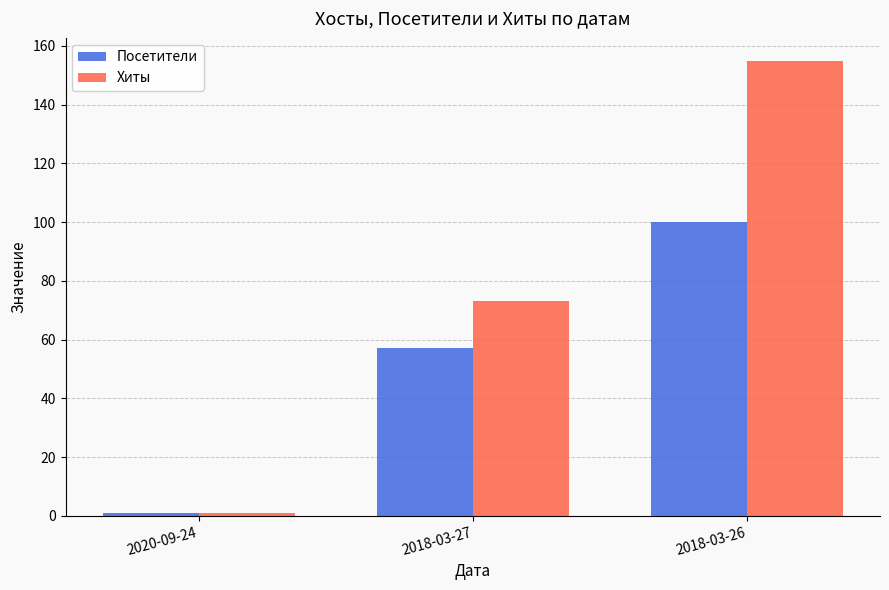

At which label does Хиты reach its peak?

2018-03-26